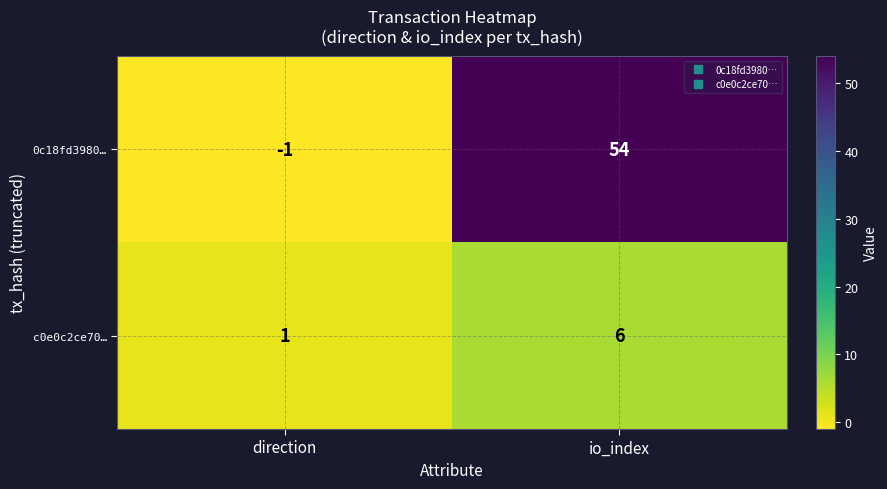

Rank the series by their average value, from highest to lowest.

0c18fd3980…, c0e0c2ce70…